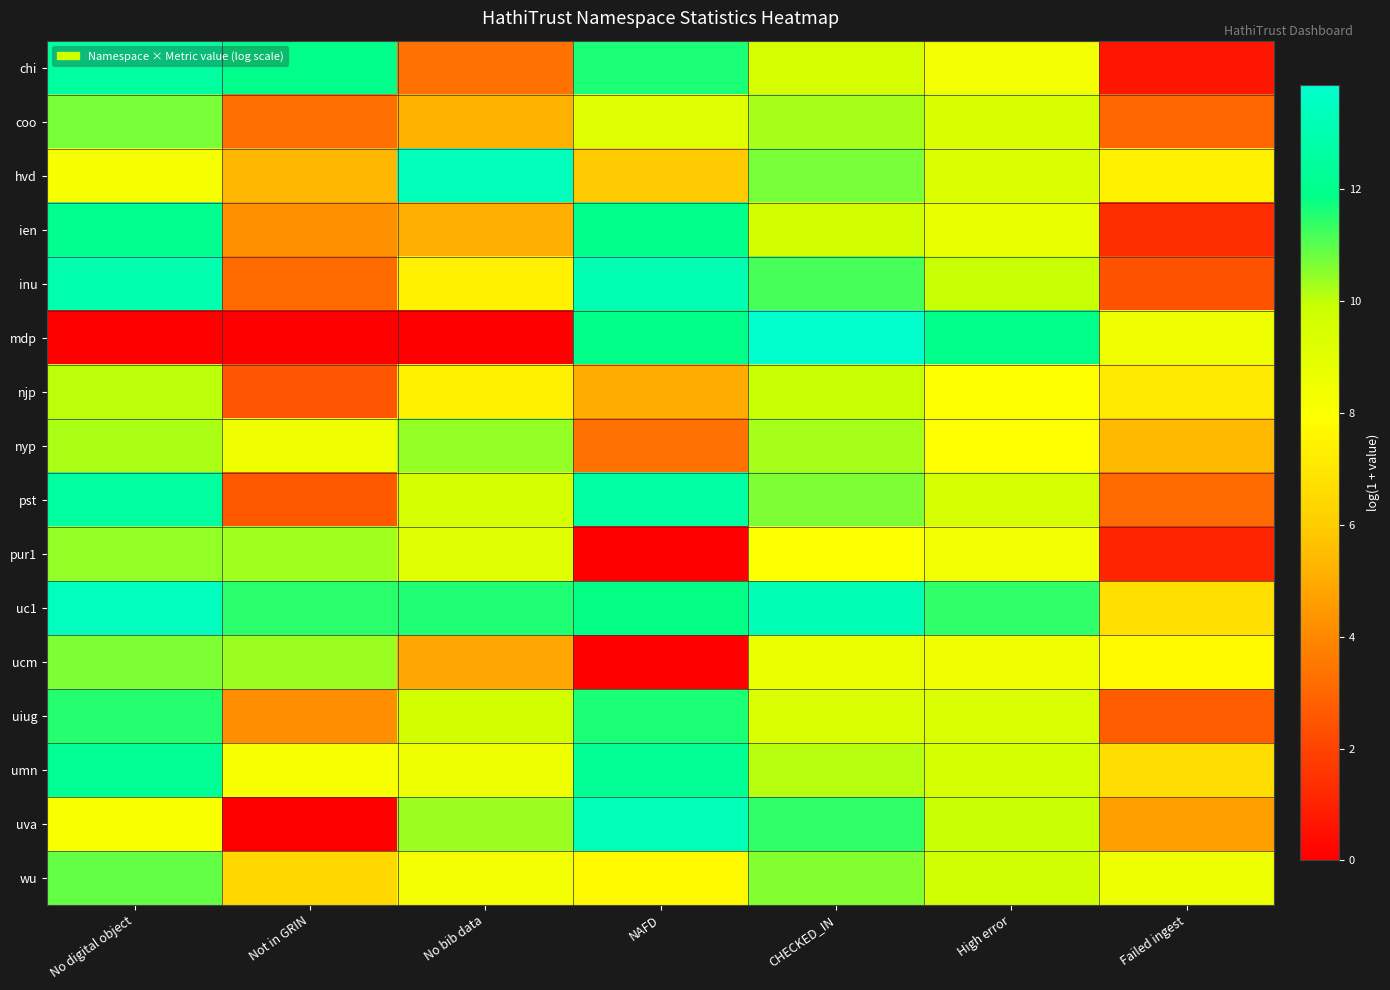

How many distinct data groups are displayed?

16